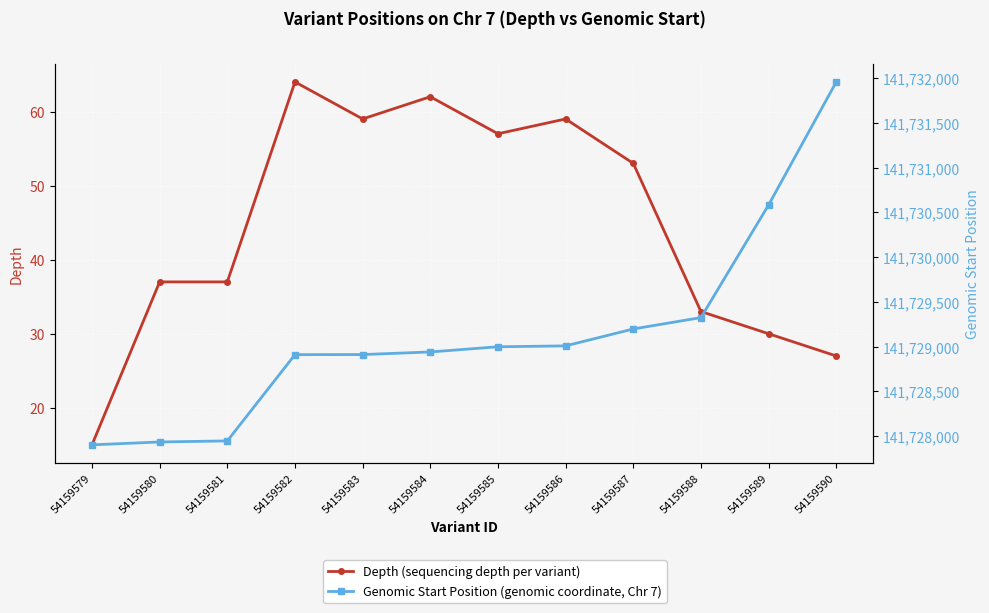

What is the greatest value displayed?

141731958